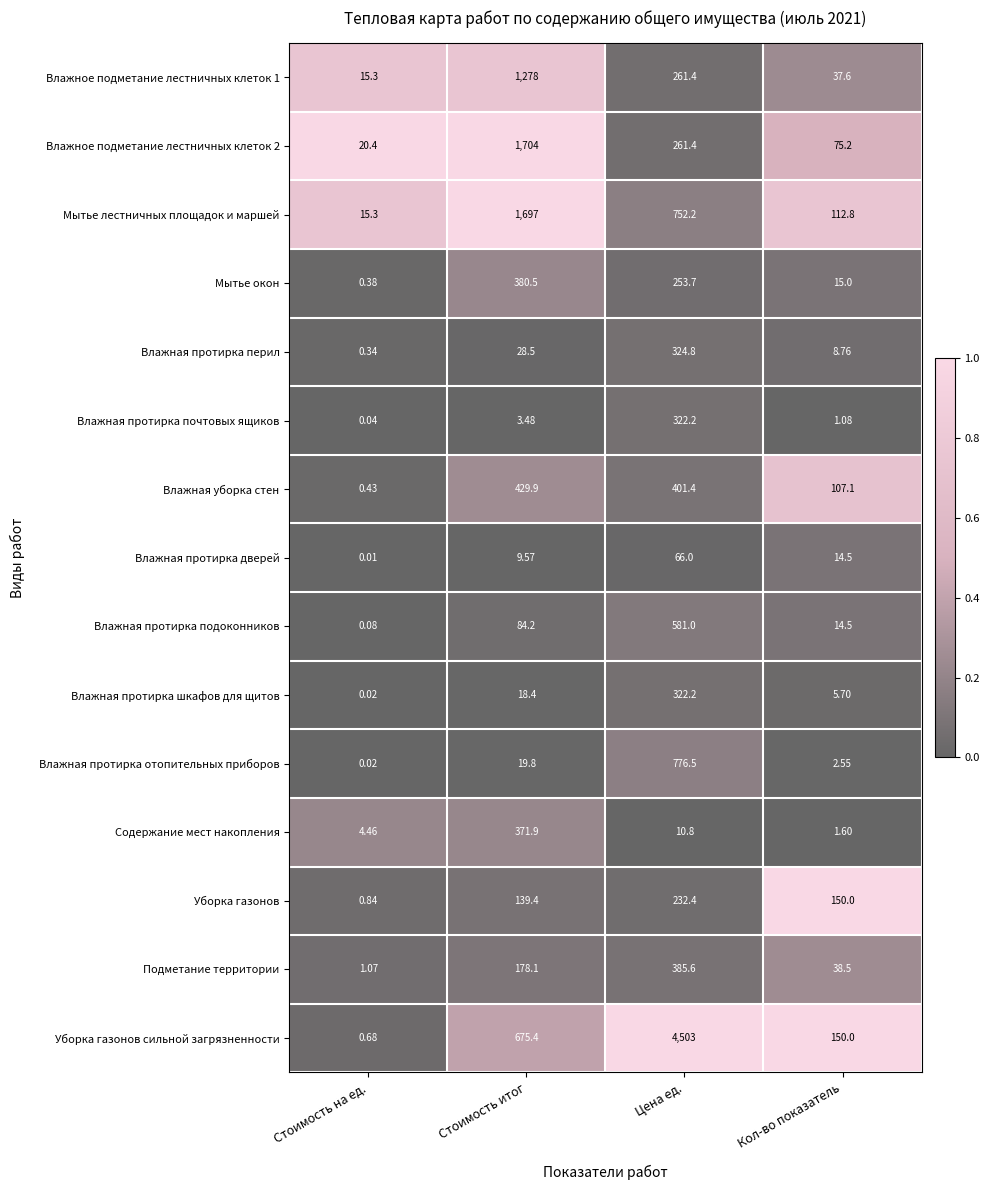

What is the total value across all series at Цена ед.?

9454.6